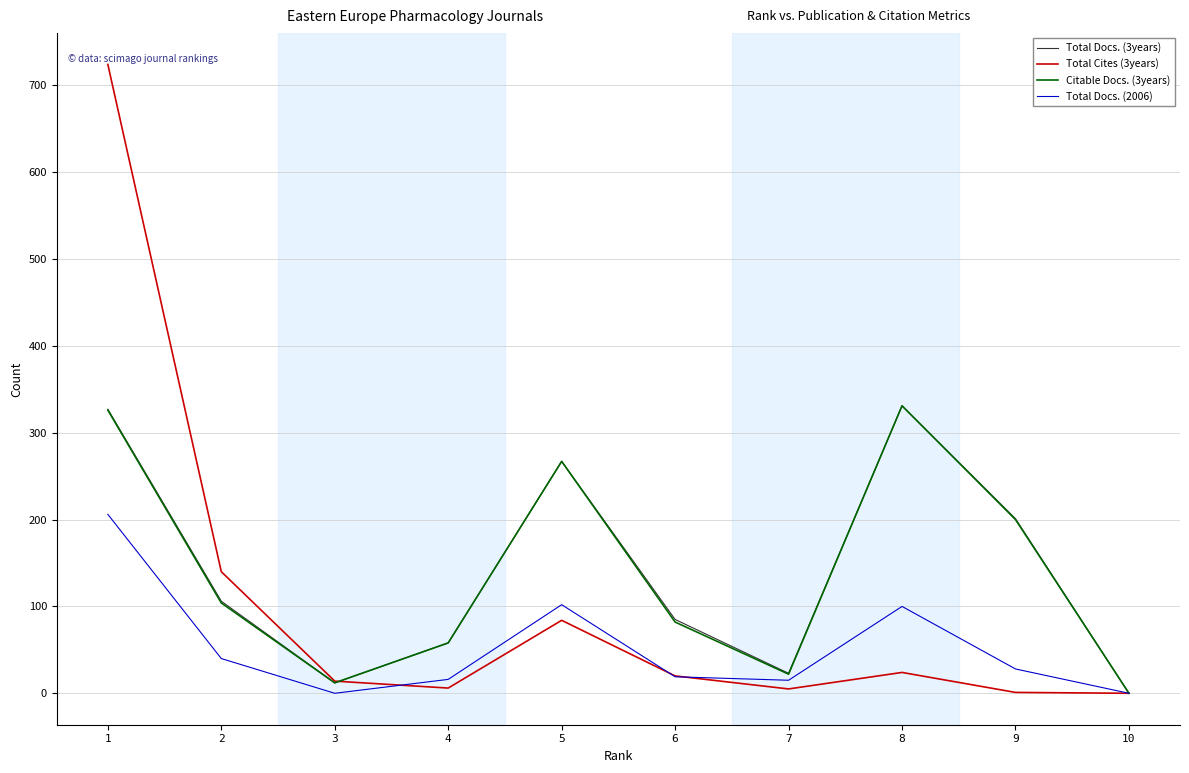

The value of Citable Docs. (3years) at 6 is 82. True or false?

True